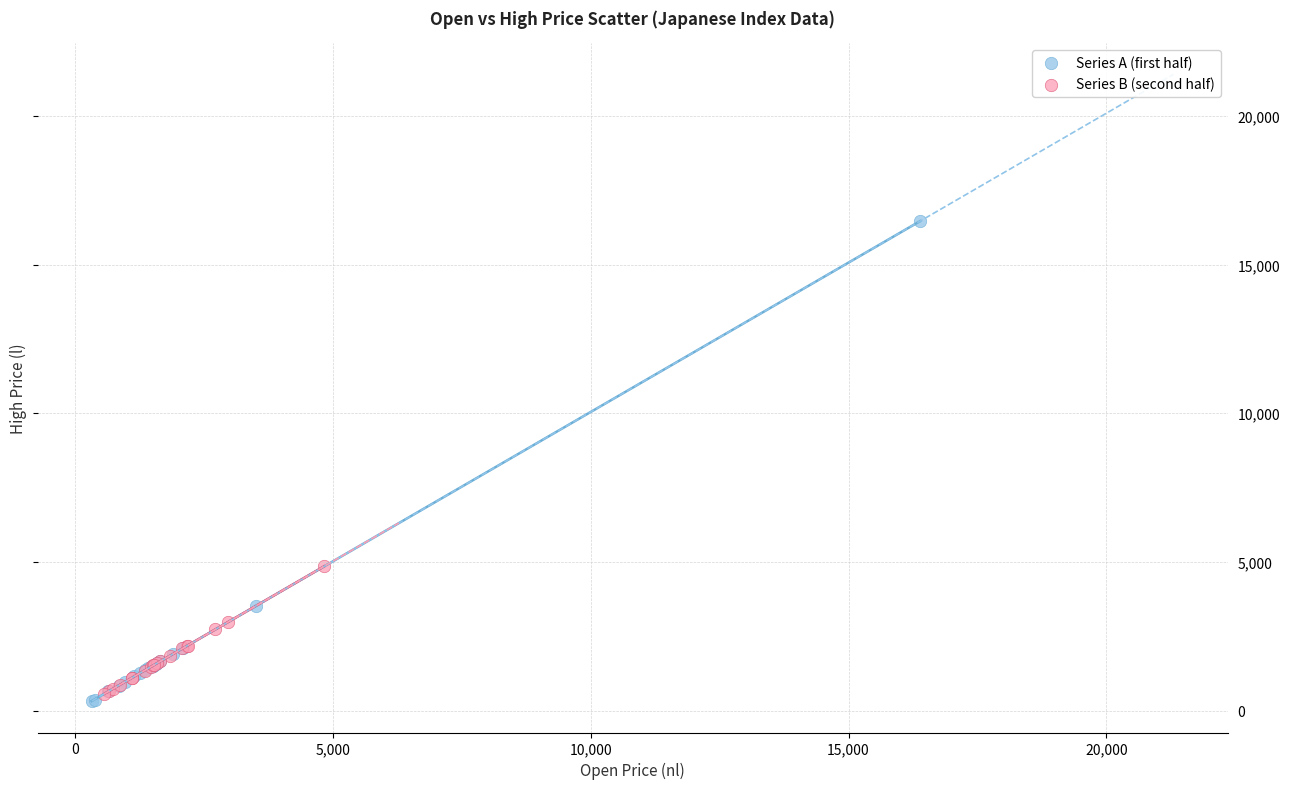

Which series contains the highest Y value?

Series A (first half)